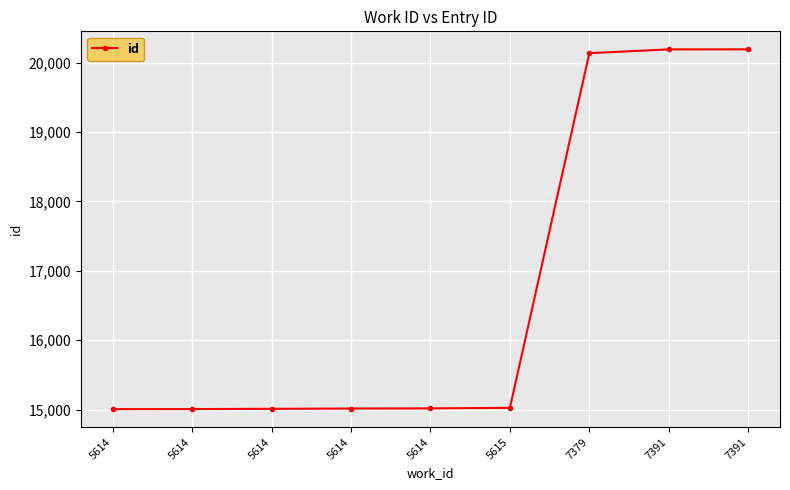

What is the value of the 9th point from the left?

20189